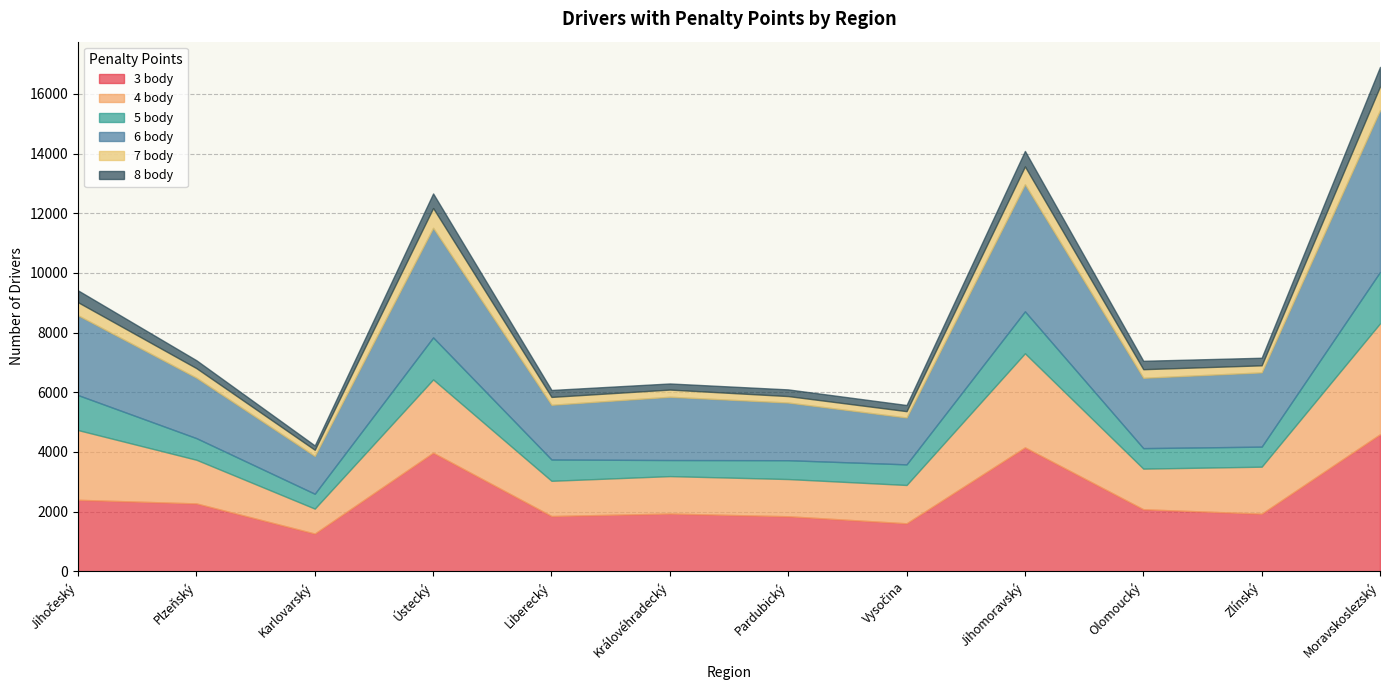

Reading right to left, what are all the values shown in this chart?

3 body: Moravskoslezský=4595	Zlínský=1932	Olomoucký=2081	Jihomoravský=4155	Vysočina=1610	Pardubický=1846	Královéhradecký=1936	Liberecký=1854	Ústecký=3976	Karlovarský=1266	Plzeňský=2276	Jihočeský=2398
4 body: Moravskoslezský=3715	Zlínský=1575	Olomoucký=1361	Jihomoravský=3152	Vysočina=1284	Pardubický=1247	Královéhradecký=1255	Liberecký=1180	Ústecký=2456	Karlovarský=836	Plzeňský=1463	Jihočeský=2336
5 body: Moravskoslezský=1722	Zlínský=672	Olomoucký=687	Jihomoravský=1406	Vysočina=691	Pardubický=631	Královéhradecký=539	Liberecký=714	Ústecký=1408	Karlovarský=498	Plzeňský=725	Jihočeský=1173
6 body: Moravskoslezský=5424	Zlínský=2488	Olomoucký=2357	Jihomoravský=4258	Vysočina=1570	Pardubický=1932	Královéhradecký=2120	Liberecký=1833	Ústecký=3671	Karlovarský=1266	Plzeňský=2024	Jihočeský=2672
7 body: Moravskoslezský=794	Zlínský=237	Olomoucký=288	Jihomoravský=599	Vysočina=213	Pardubický=217	Královéhradecký=241	Liberecký=264	Ústecký=665	Karlovarský=207	Plzeňský=321	Jihočeský=439
8 body: Moravskoslezský=655	Zlínský=254	Olomoucký=282	Jihomoravský=519	Vysočina=206	Pardubický=224	Královéhradecký=205	Liberecký=233	Ústecký=488	Karlovarský=146	Plzeňský=265	Jihočeský=397